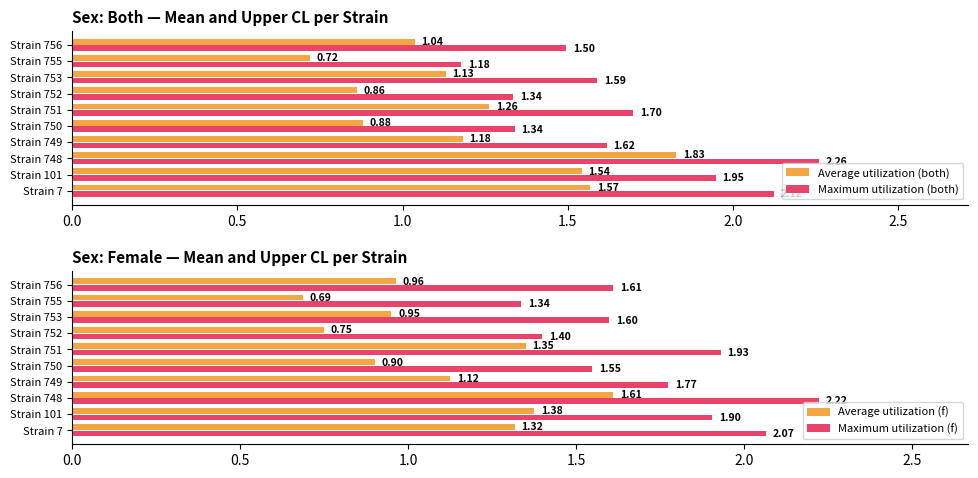

What is the difference between the Average utilization (both) values at Strain 755 and Strain 756?

0.3